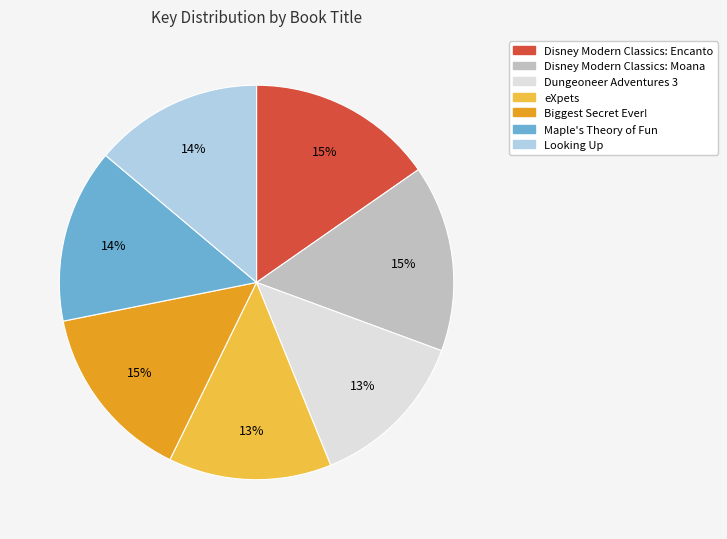

How many slices are in this pie chart?

7